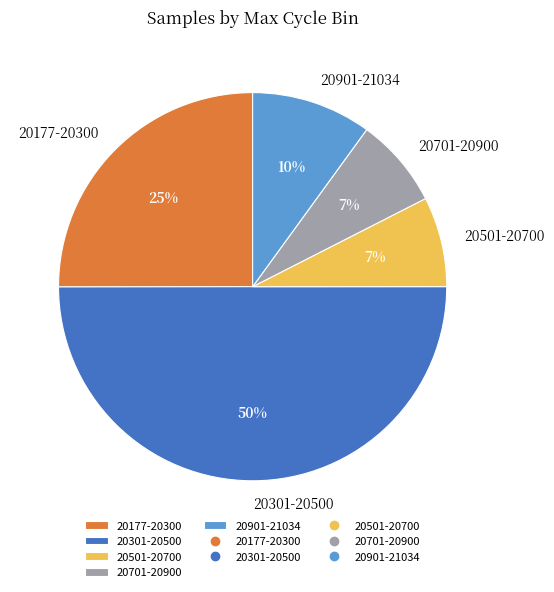

How many segments does this pie chart have?

5